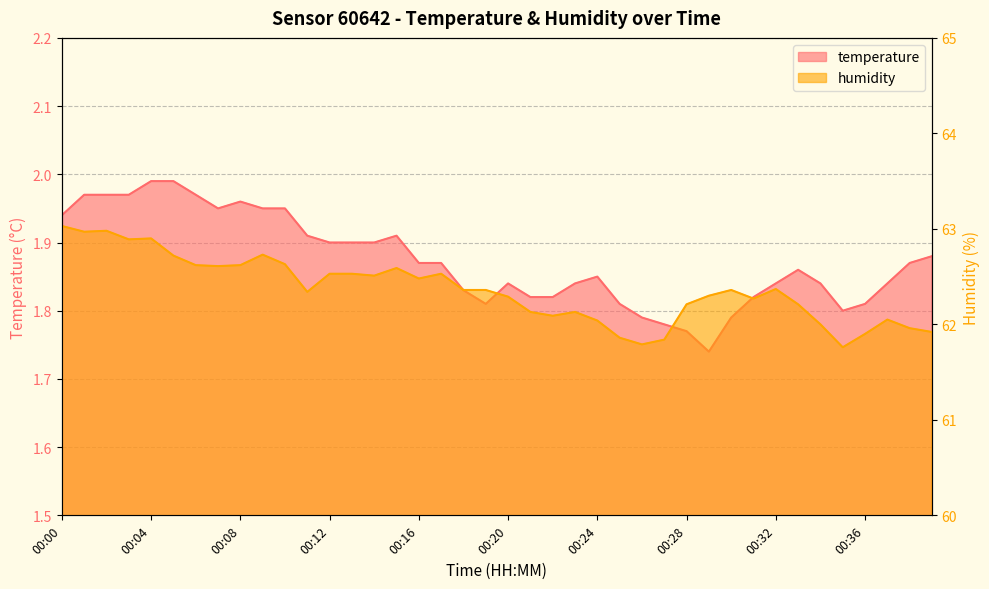

True or false: humidity has more than 0 points higher than both neighbors.

True